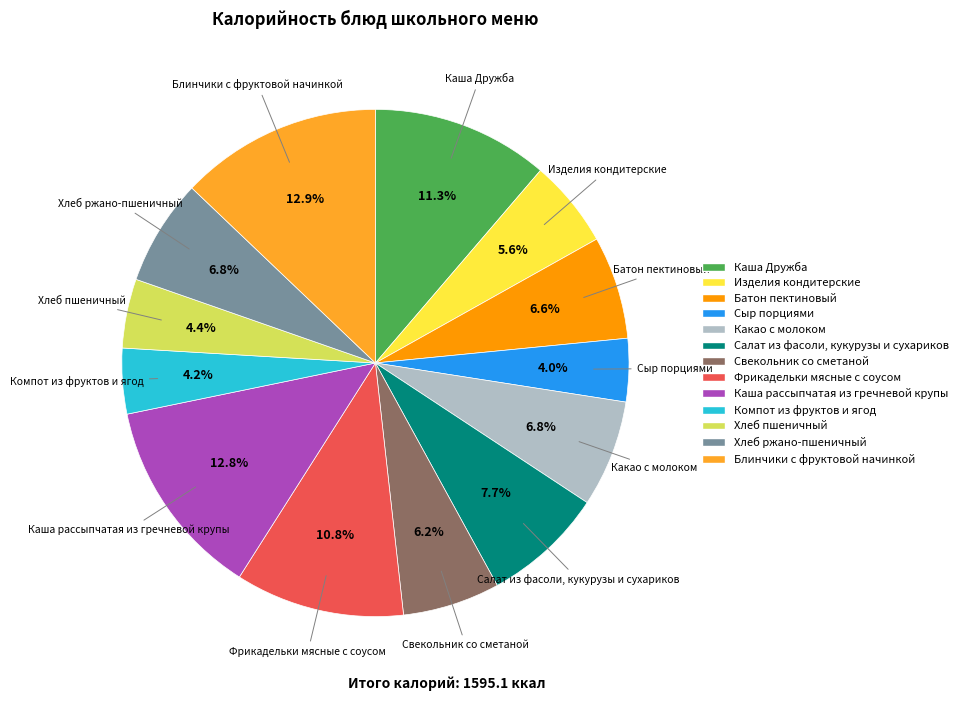

Which has a higher value, Салат из фасоли, кукурузы и сухариков or Свекольник со сметаной?

Салат из фасоли, кукурузы и сухариков